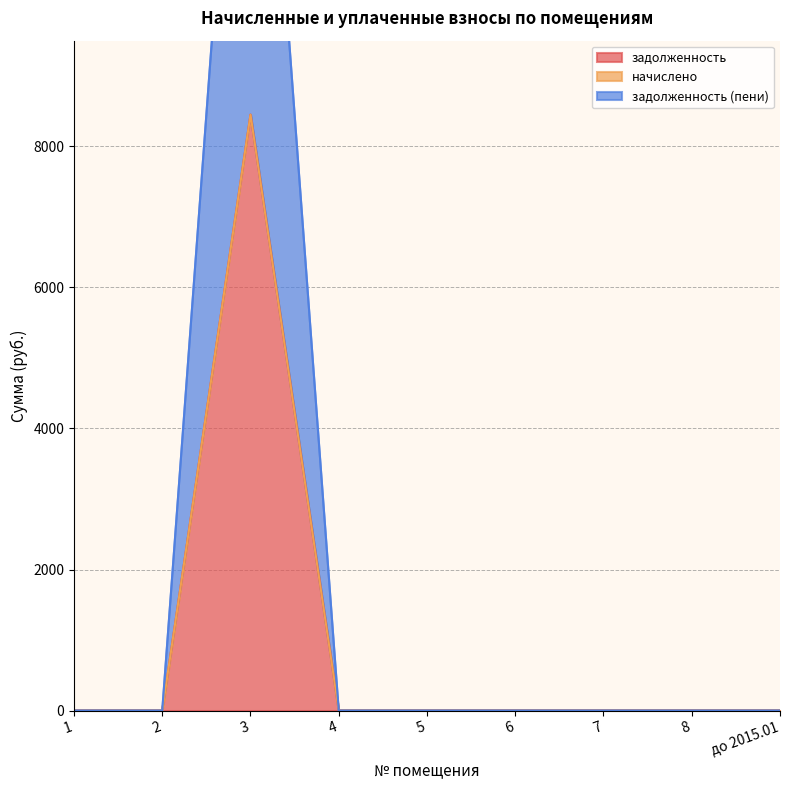

What is the label of the 3rd point from the left?

3